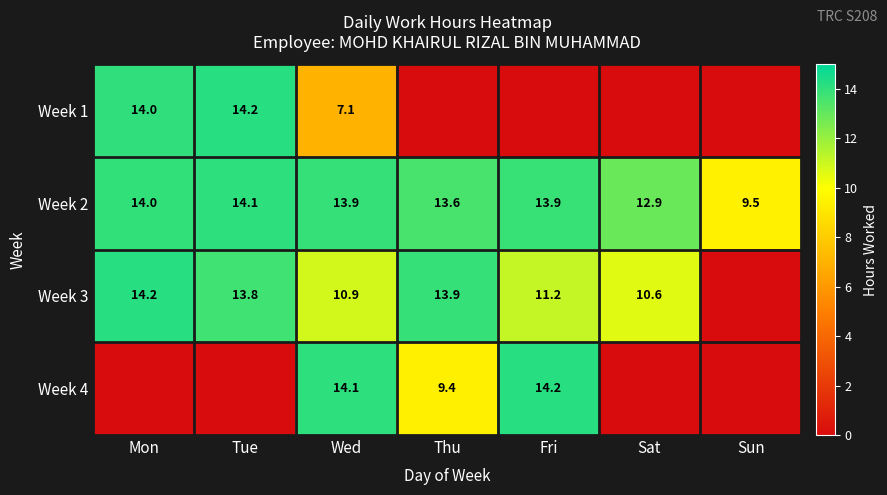

The value of Week 3 at Fri is 7.0. True or false?

False